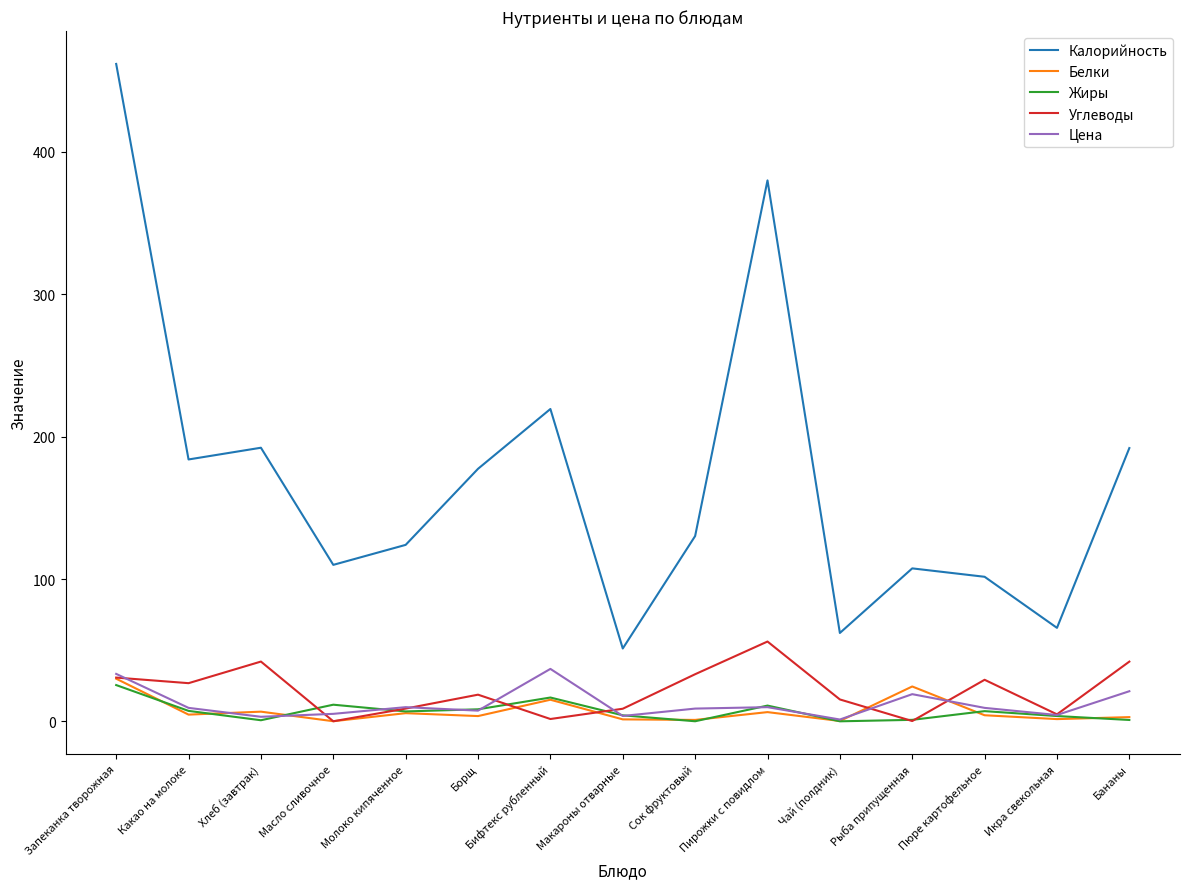

Between Какао на молоке and Макароны отварные, which series saw the biggest shift?

Калорийность